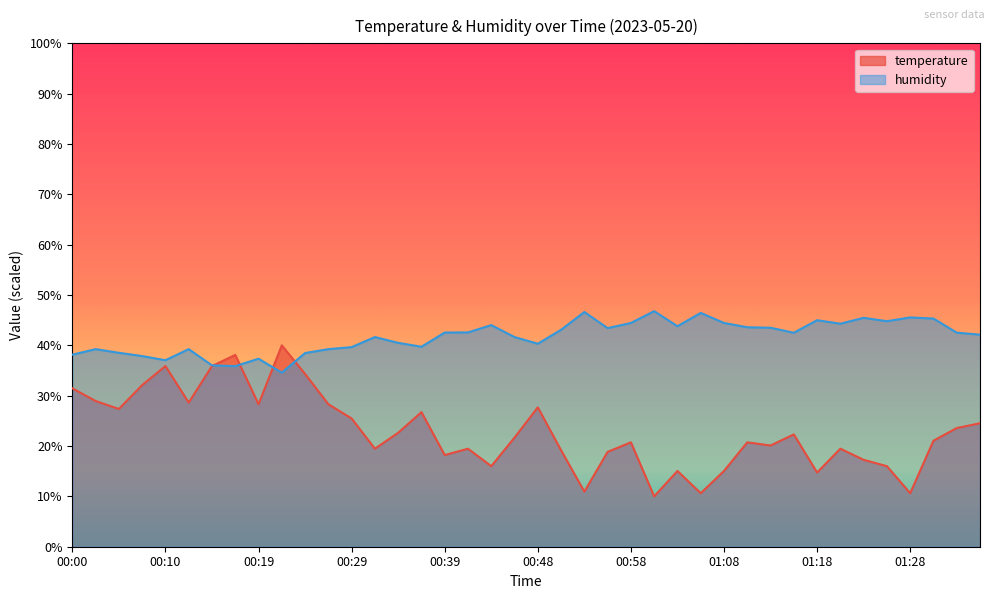

True or false: humidity has a value of 75.1 at 01:35.

False